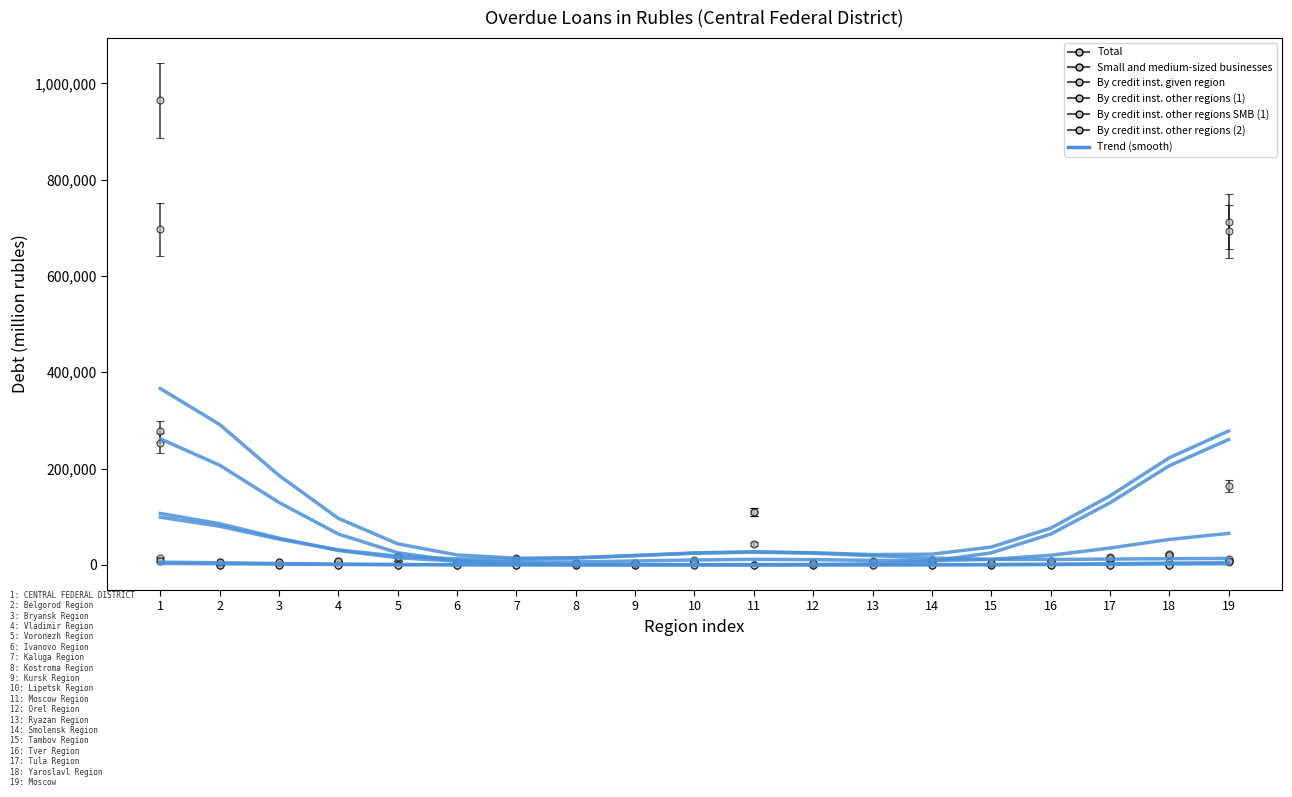

At which category does the data reach its first local valley?

7